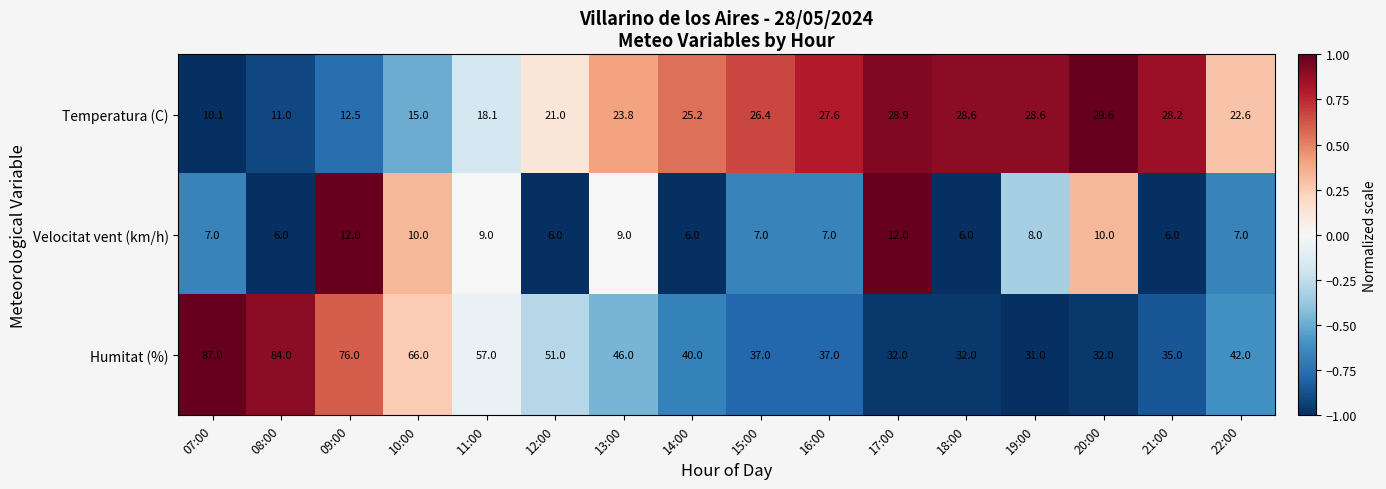

Is it true that Velocitat vent (km/h) equals 13.3 at 13:00?

False